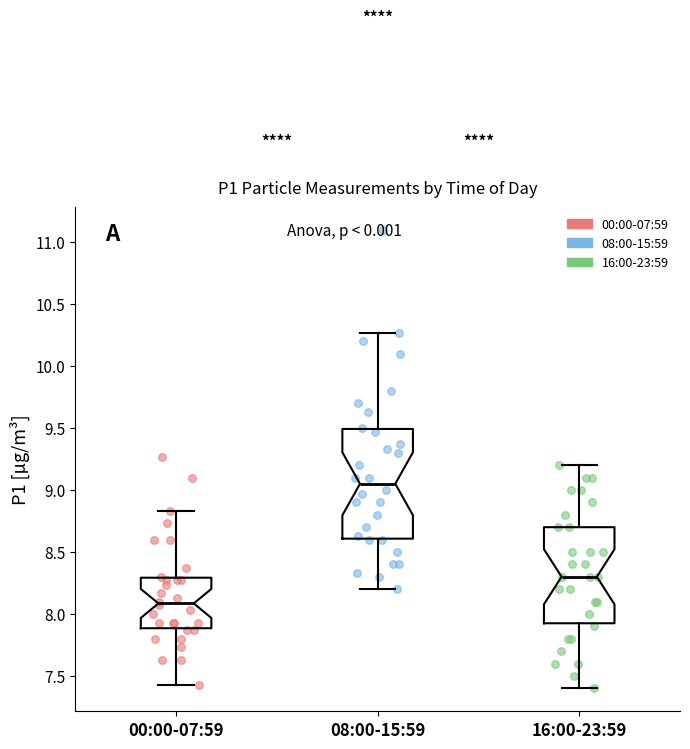

Where is the lower edge of the box for 08:00-15:59 on the y-axis? The values are not printed on the chart, so give them approximately, as read against the axis.

8.60